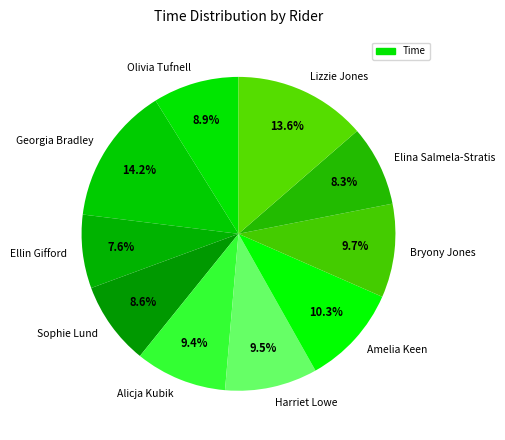

How many segments does this pie chart have?

10